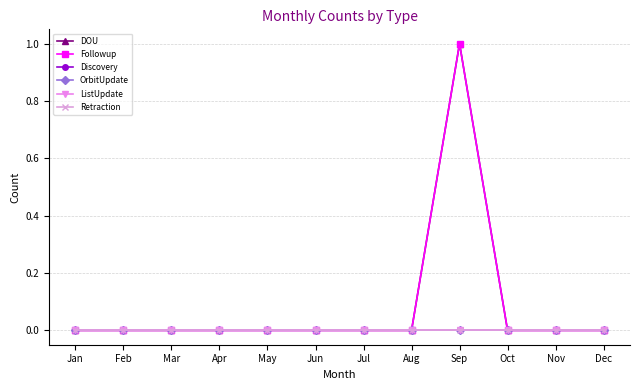

Which series has the widest spread of values?

DOU